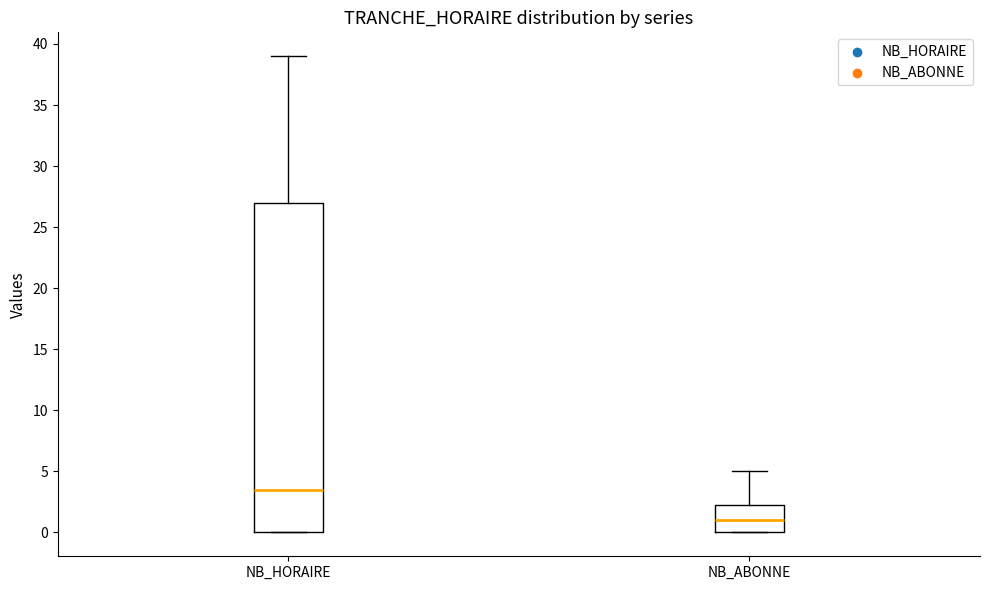

Which box has the highest median line?

NB_HORAIRE